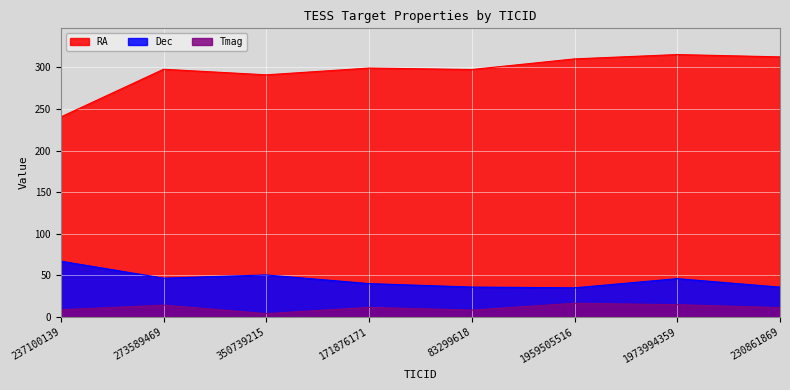

What is the difference between the highest and lowest values at 237100139?

232.0